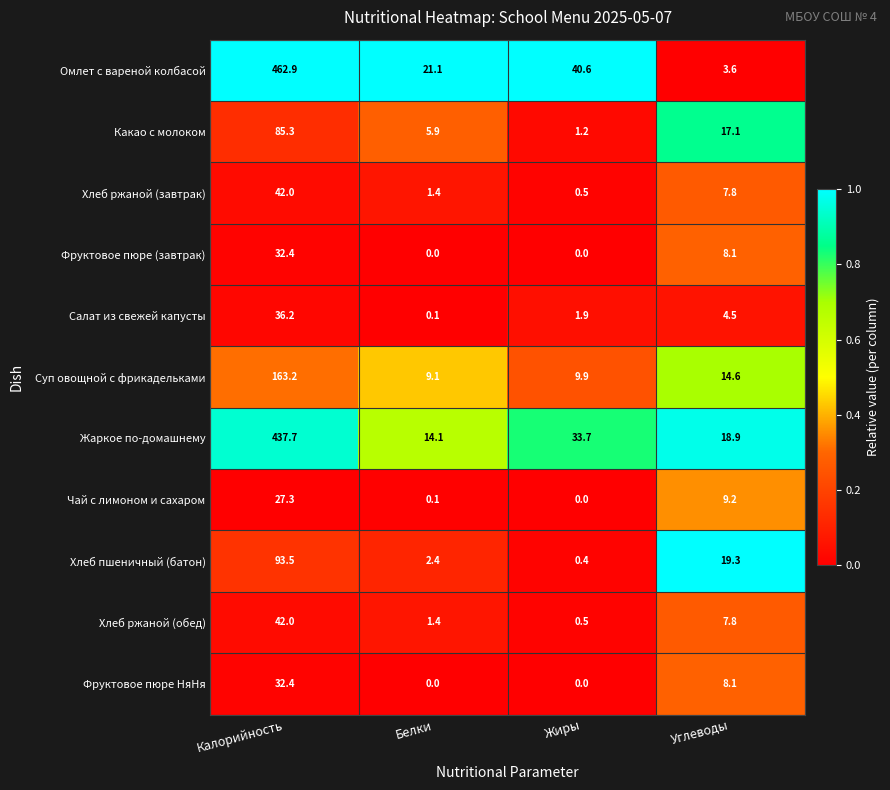

What is the difference between the highest and lowest values at Калорийность?

435.6